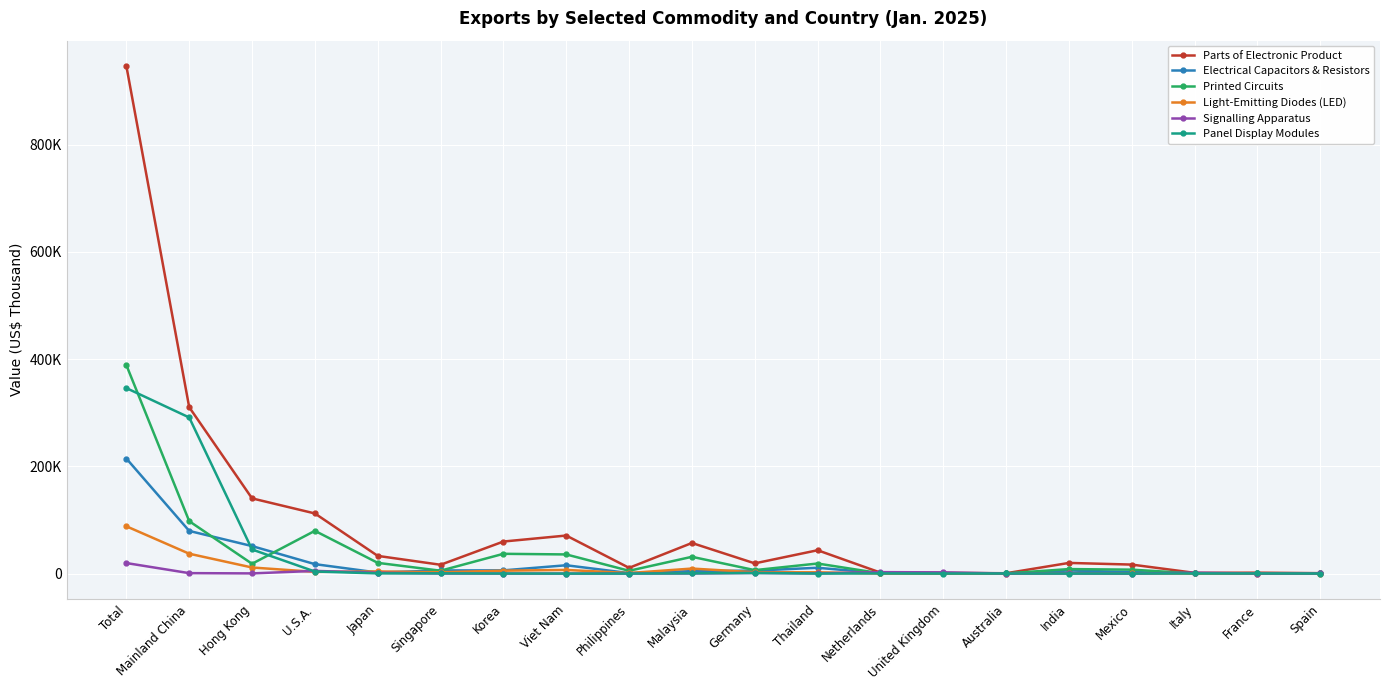

How many interior local valleys does the Printed Circuits series have?

6